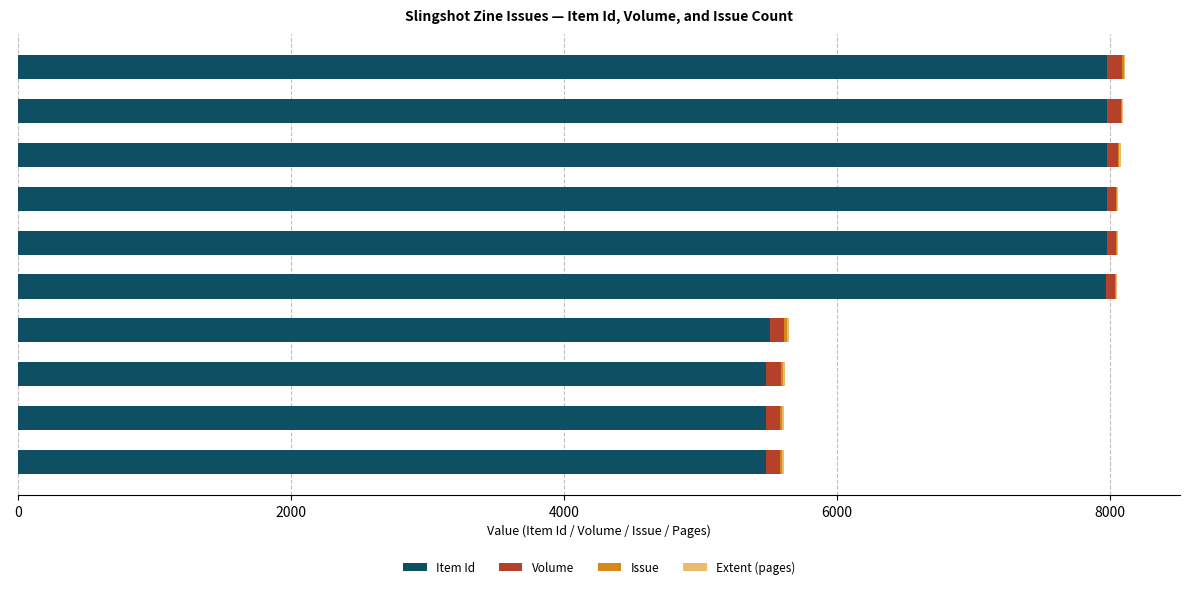

Count the number of data series in this chart.

4